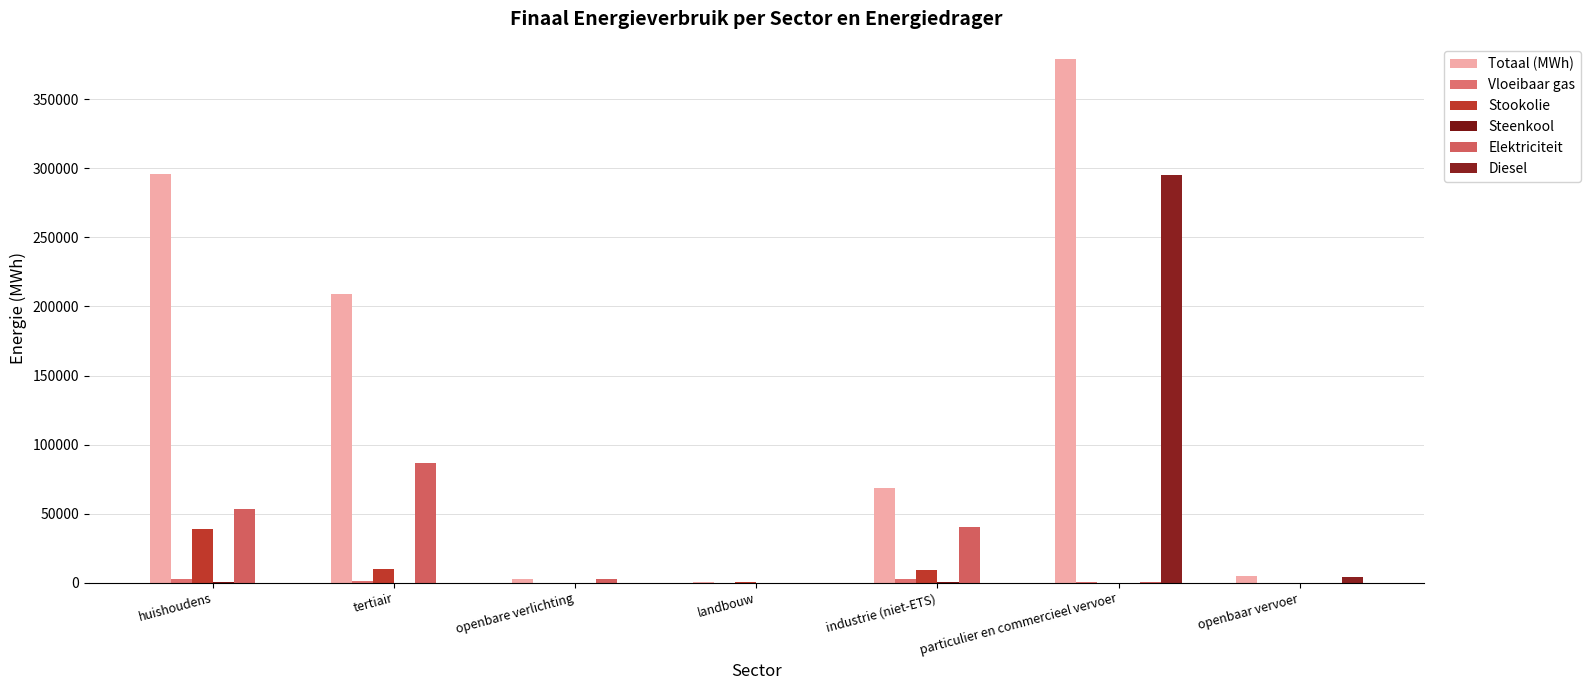

Which series changed the most between tertiair and particulier en commercieel vervoer?

Diesel